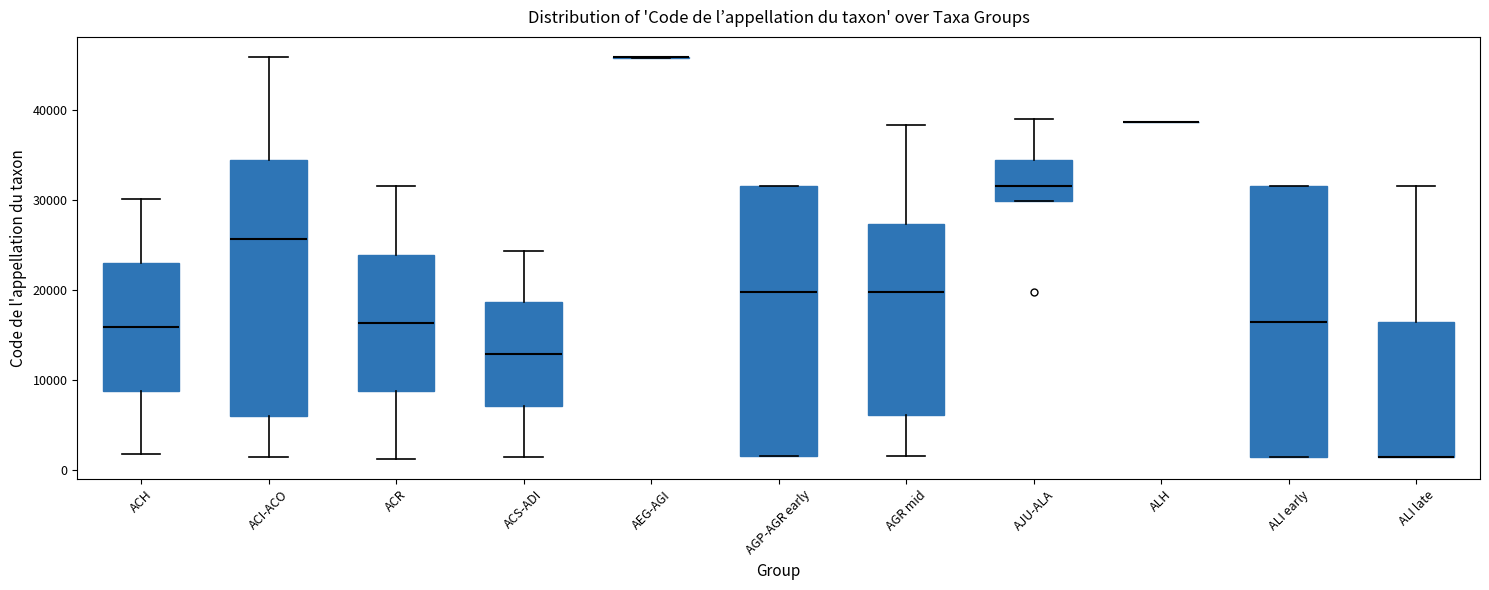

Where does the median line of the box for AGP-AGR early sit on the y-axis? The values are not printed on the chart, so give them approximately, as read against the axis.

20000